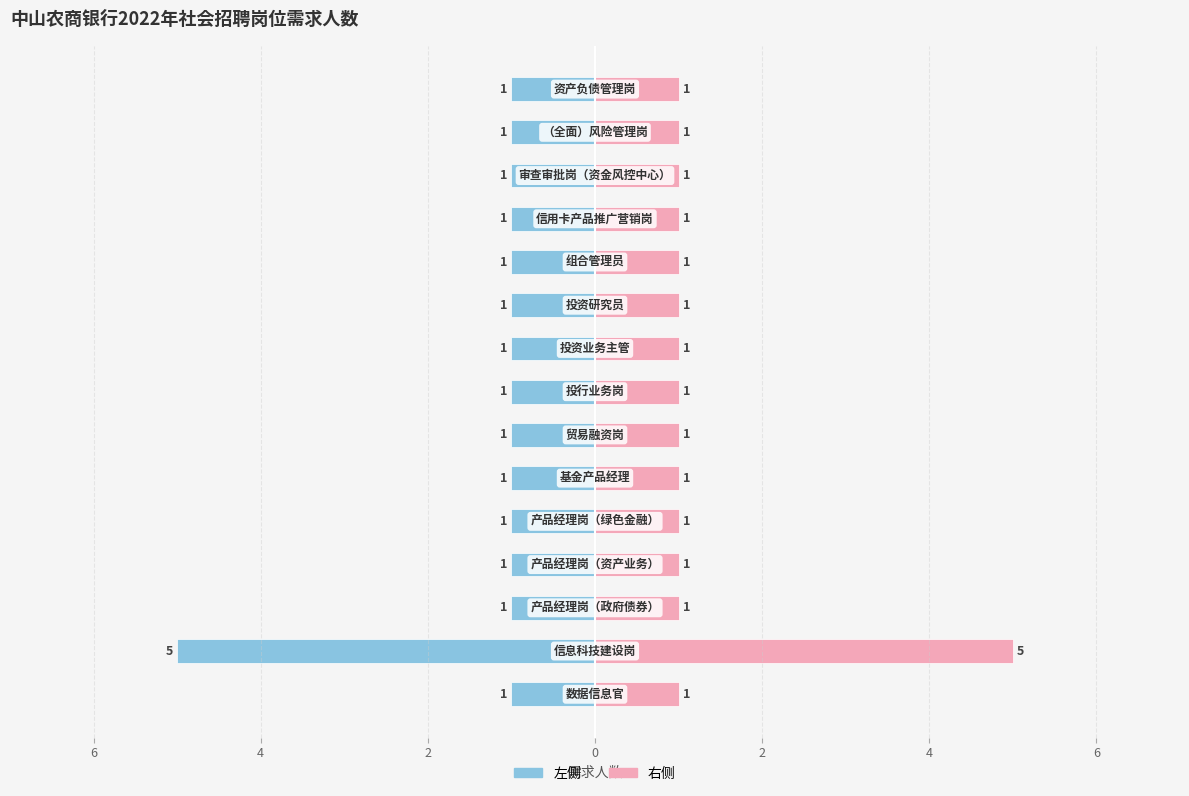

The value of 需求人数（右） at 7 is 2. True or false?

False